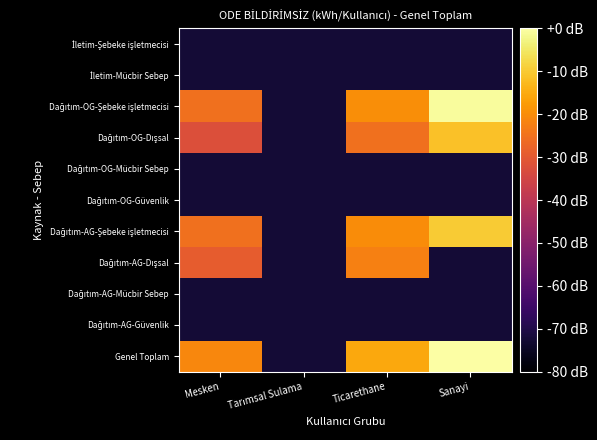

How many categories are shown in the chart?

4